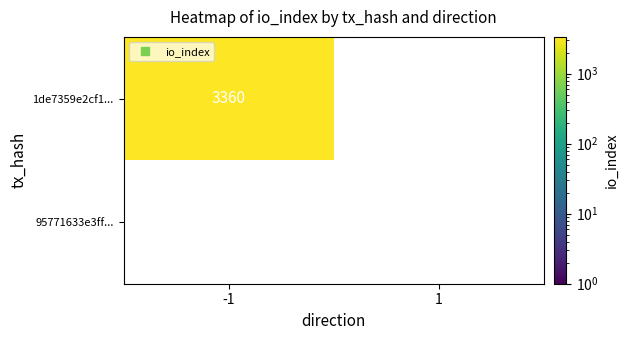

The value of 95771633e3ff91210c57891e2d1c1ae99391507 at direction is 2. True or false?

False